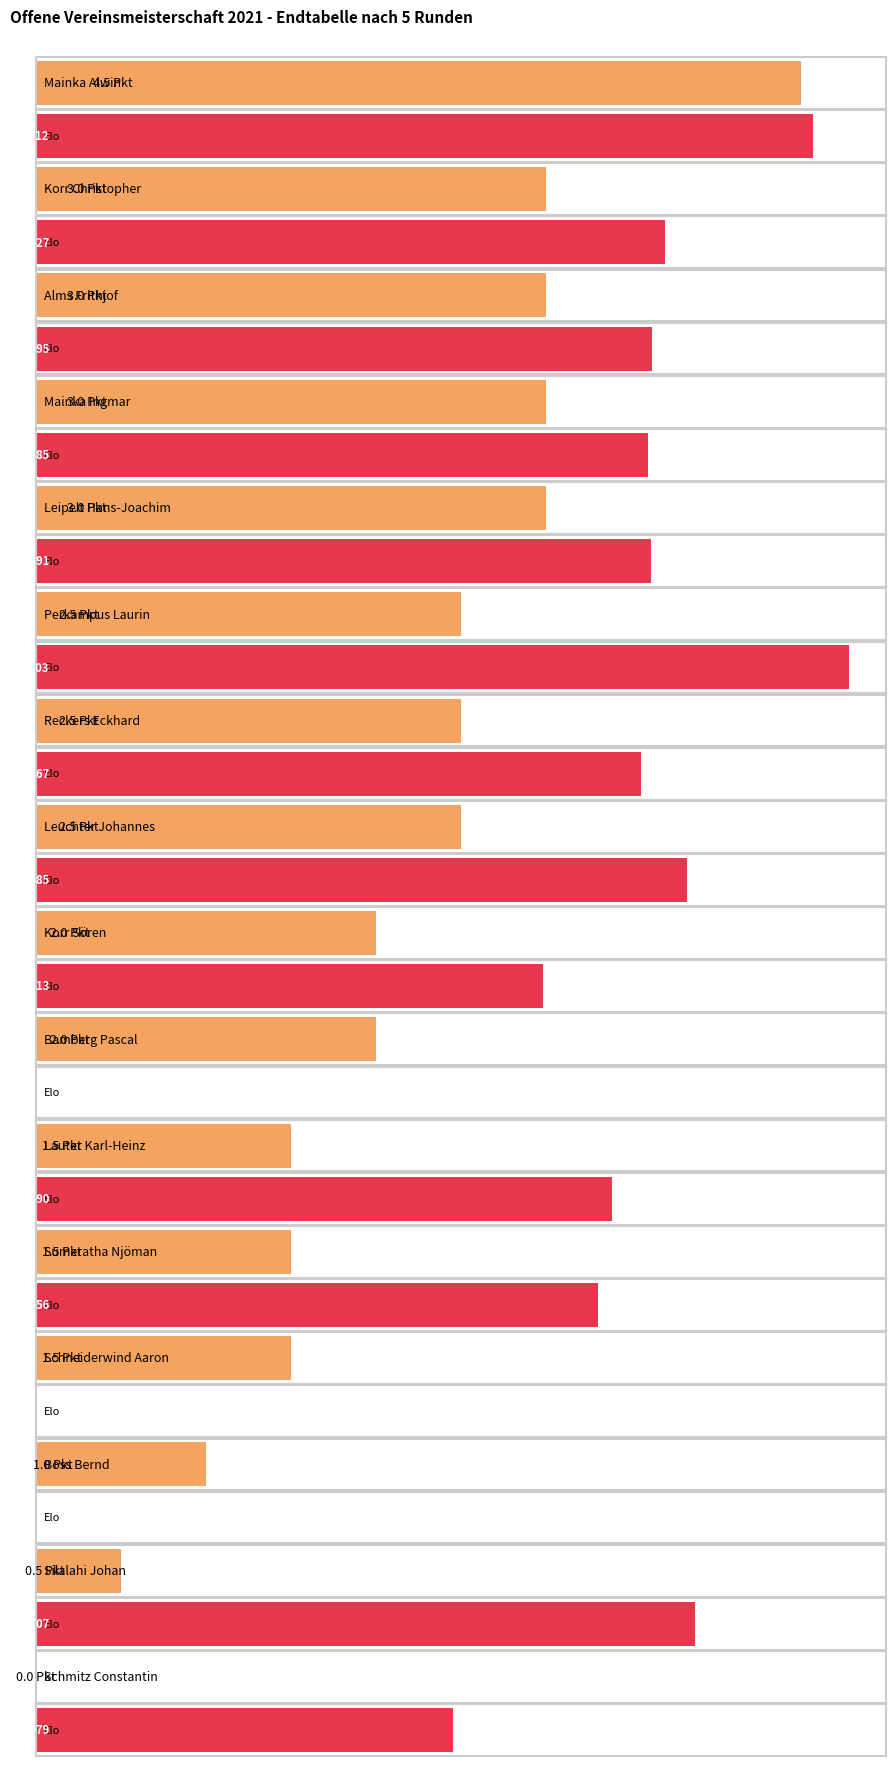

Reading right to left, list all the values displayed in this chart.

Pkt.: Schmitz Constantin=0.0	Silalahi Johan=0.5	Boss Bernd=1.0	Schneiderwind Aaron=1.5	Sumeratha Njöman=1.5	Lauter Karl-Heinz=1.5	Bamberg Pascal=2.0	Korr Sören=2.0	Leuchter Johannes=2.5	Reckers Eckhard=2.5	Perkampus Laurin=2.5	Leipelt Hans-Joachim=3.0	Mainka Ingmar=3.0	Alms Frithjof=3.0	Korr Christopher=3.0	Mainka Alwin=4.5
Elo: Schmitz Constantin=1079.0	Silalahi Johan=1707.0	Boss Bernd=0.0	Schneiderwind Aaron=0.0	Sumeratha Njöman=1456.0	Lauter Karl-Heinz=1490.0	Bamberg Pascal=0.0	Korr Sören=1313.0	Leuchter Johannes=1685.0	Reckers Eckhard=1567.0	Perkampus Laurin=2103.0	Leipelt Hans-Joachim=1591.0	Mainka Ingmar=1585.0	Alms Frithjof=1595.0	Korr Christopher=1627.0	Mainka Alwin=2012.0